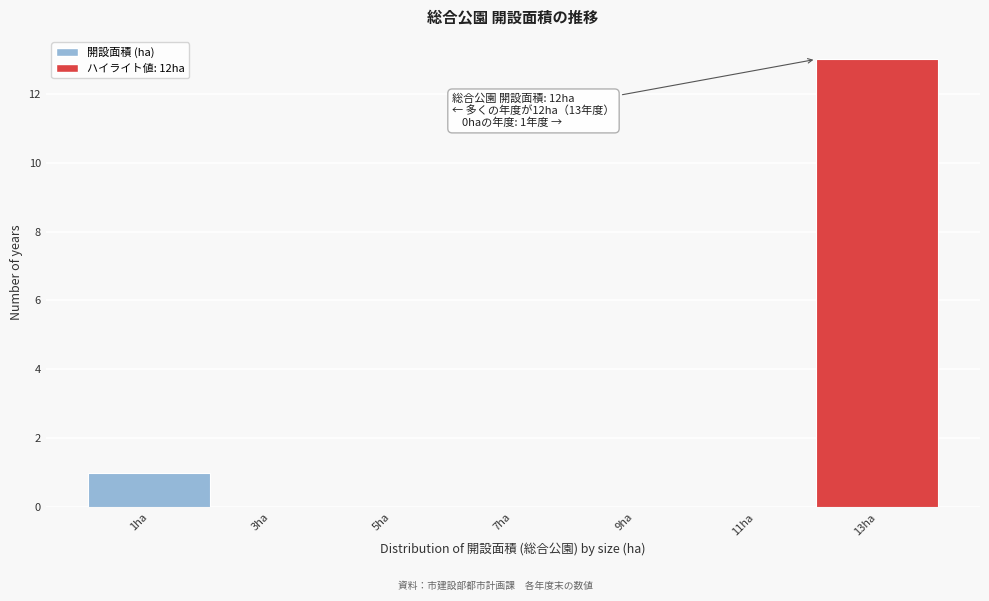

Which range on the x-axis has the tallest bar?

12 to 14